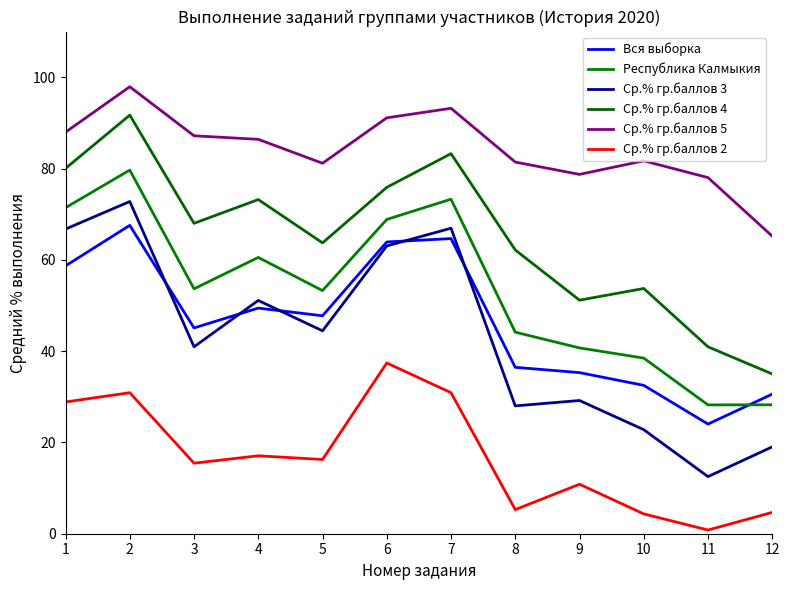

At 1, list the series in order from largest to smallest.

Ср.% гр.баллов 5, Ср.% гр.баллов 4, Республика Калмыкия, Ср.% гр.баллов 3, Вся выборка, Ср.% гр.баллов 2